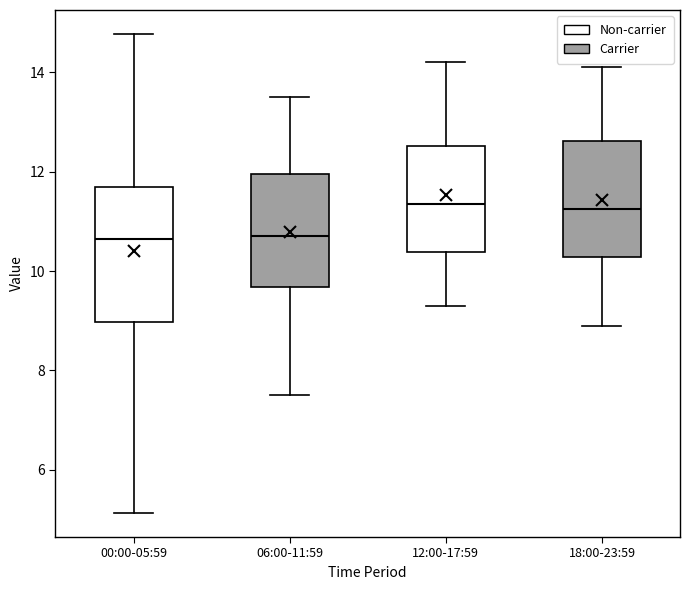

Where is the lower edge of the box for 00:00-05:59 on the y-axis? The values are not printed on the chart, so give them approximately, as read against the axis.

9.0